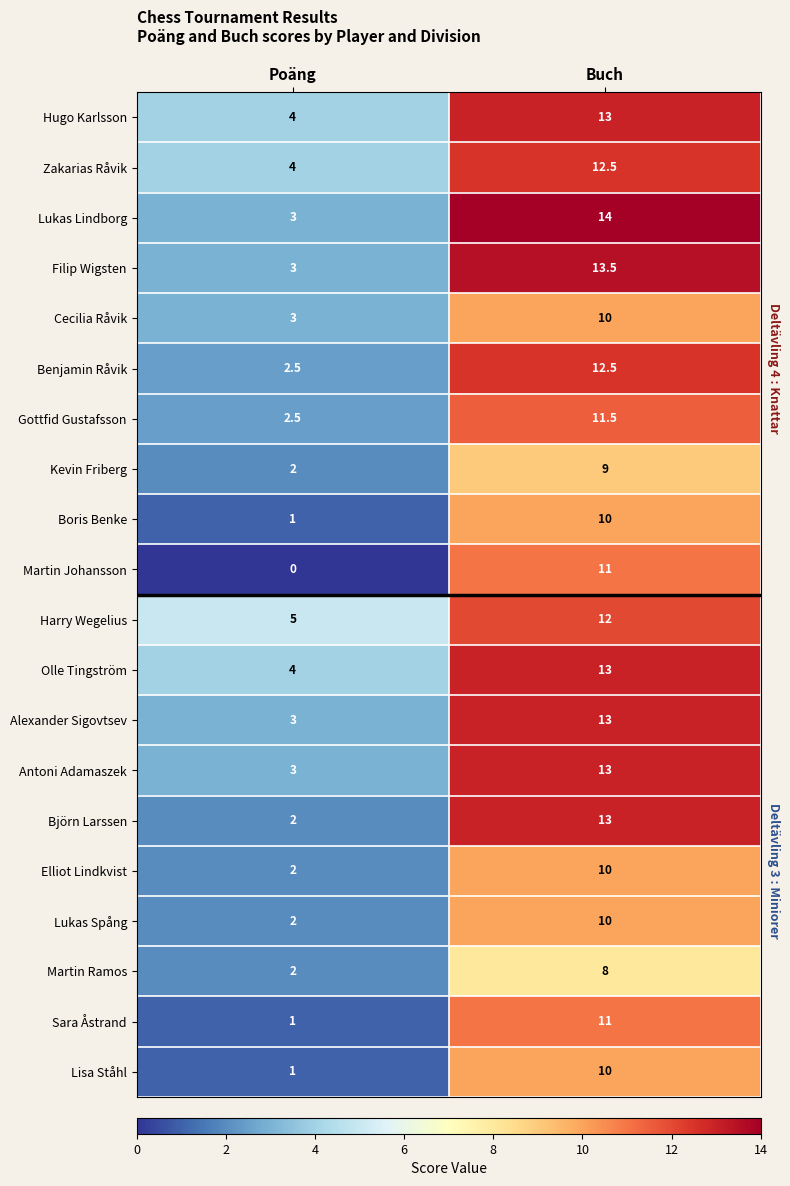

What is the minimum value for Antoni Adamaszek?

3.0